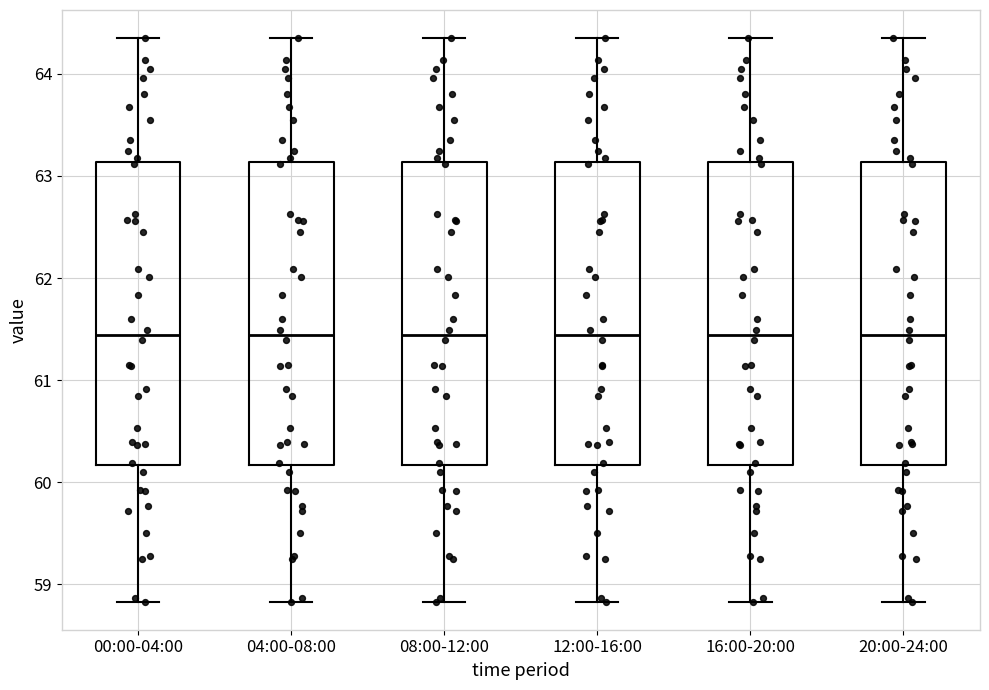

Where is the upper edge of the box for 08:00-12:00 on the y-axis? The values are not printed on the chart, so give them approximately, as read against the axis.

63.1